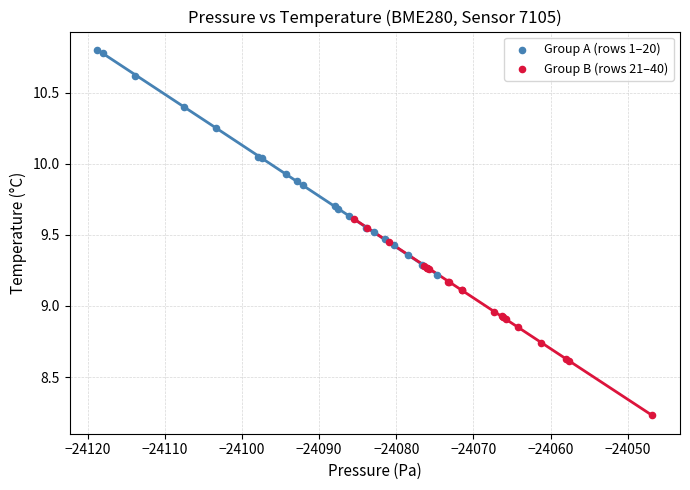

What are all the series names shown in the legend?

Group A (rows 1–20), Group B (rows 21–40)